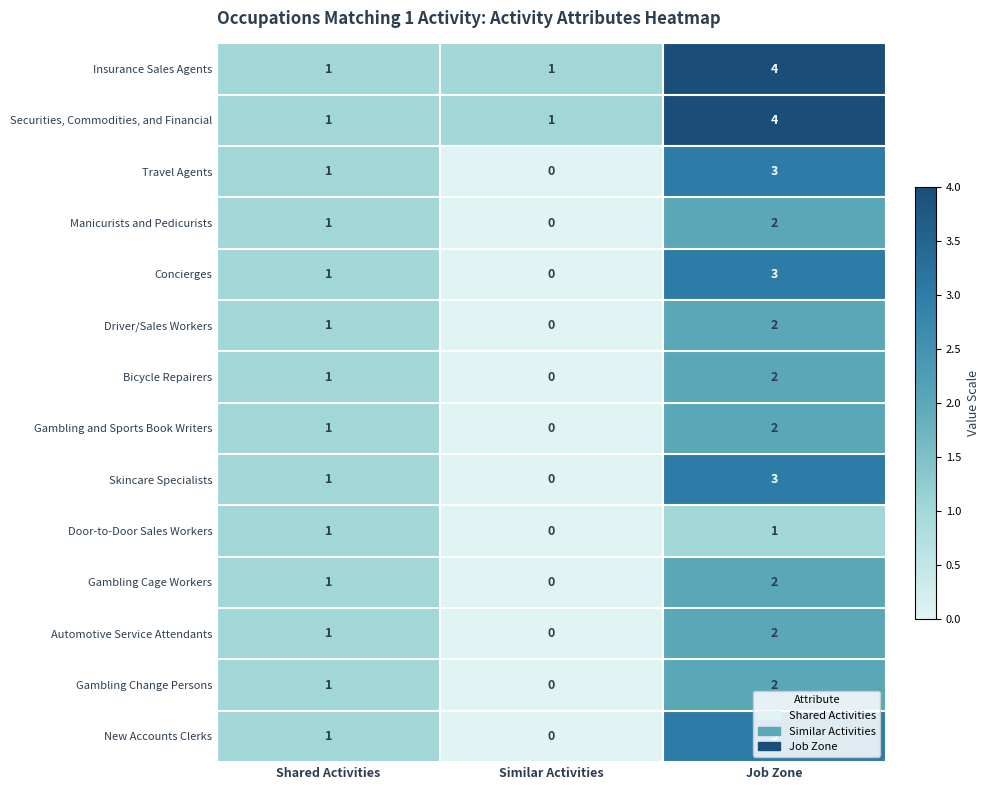

At which category does the chart reach its peak across all series?

Job Zone